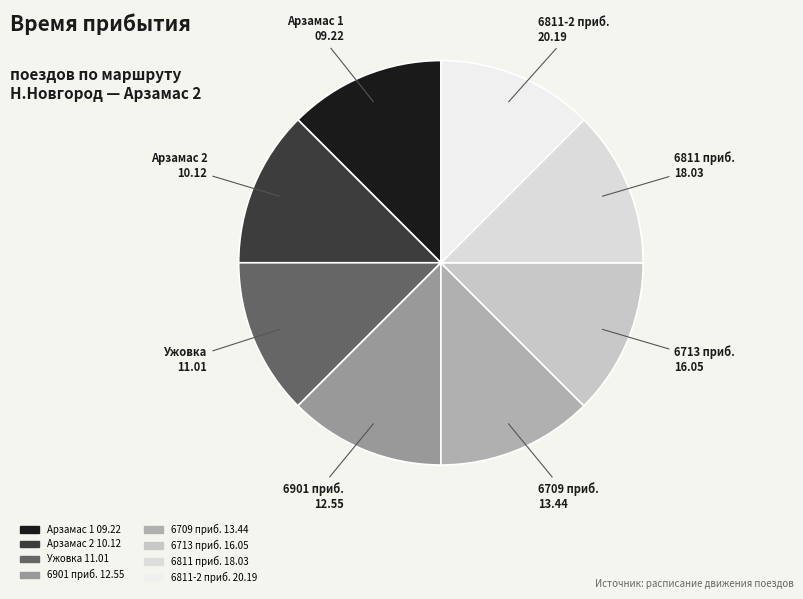

Count the number of slices in the pie.

8